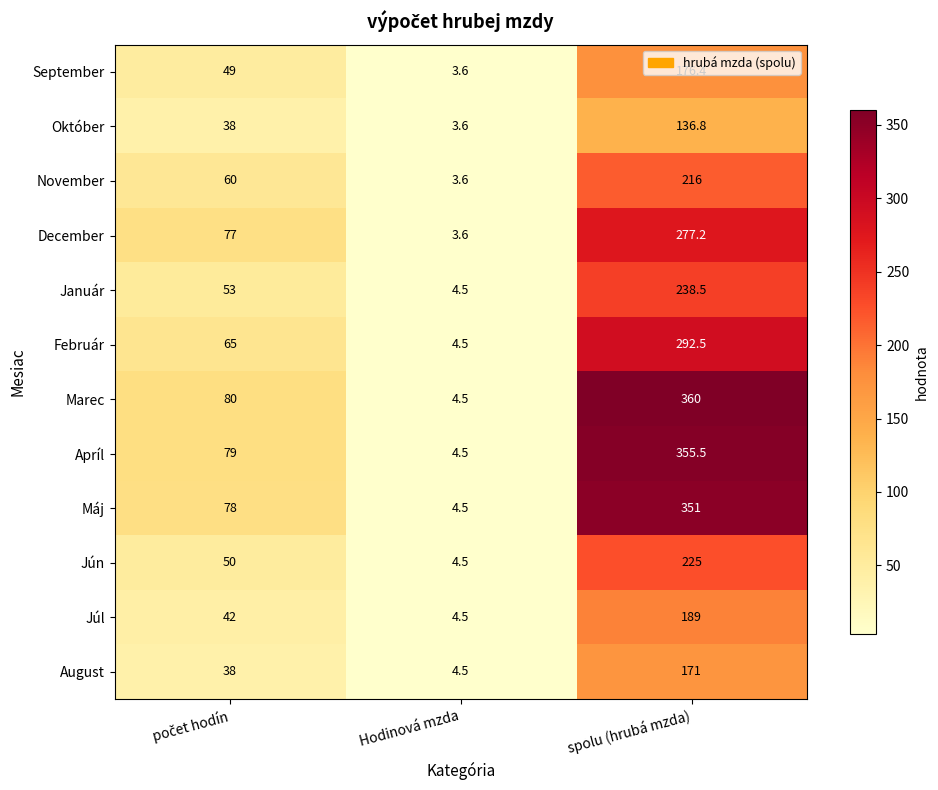

Is it true that Január equals 2.7 at Hodinová mzda?

False